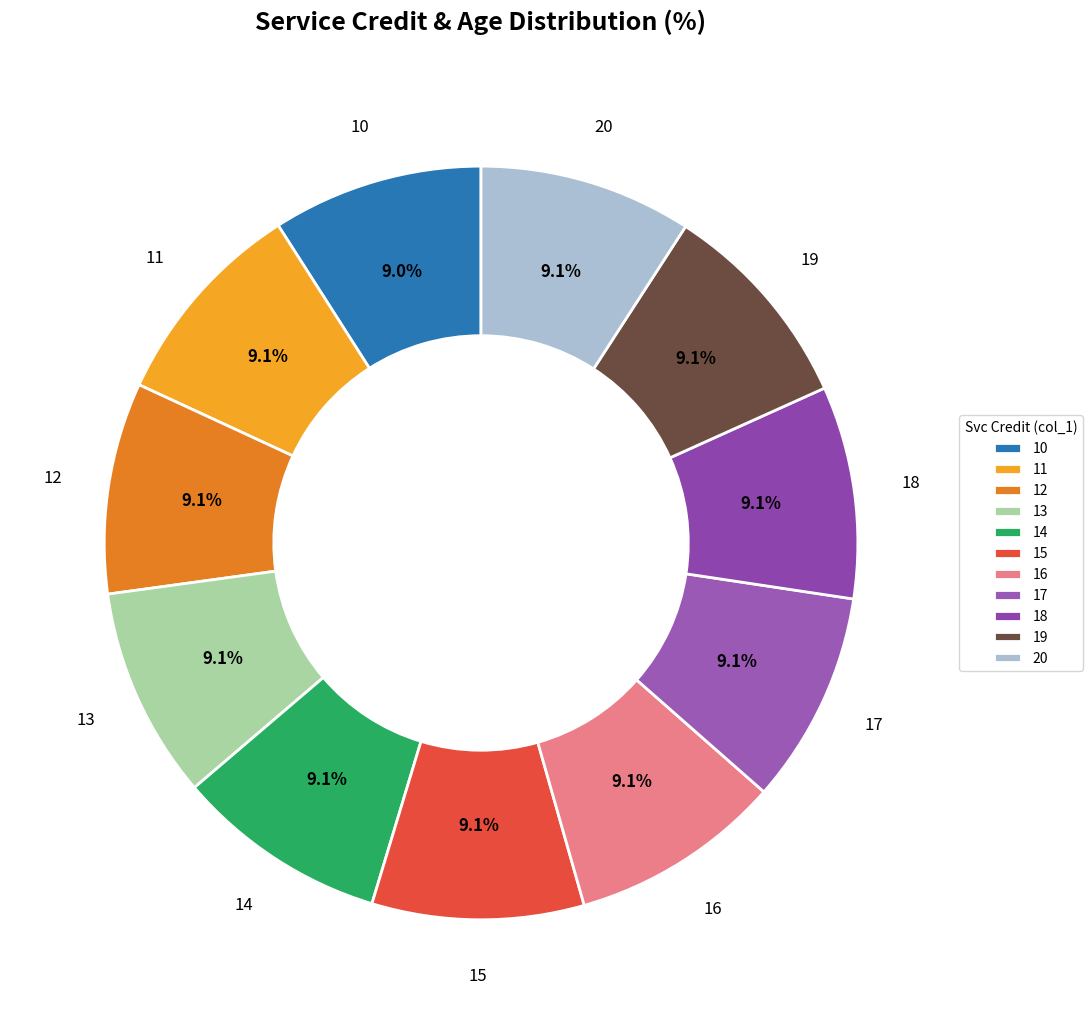

What is the ratio of the value at 11 to the value at 10?

1.0